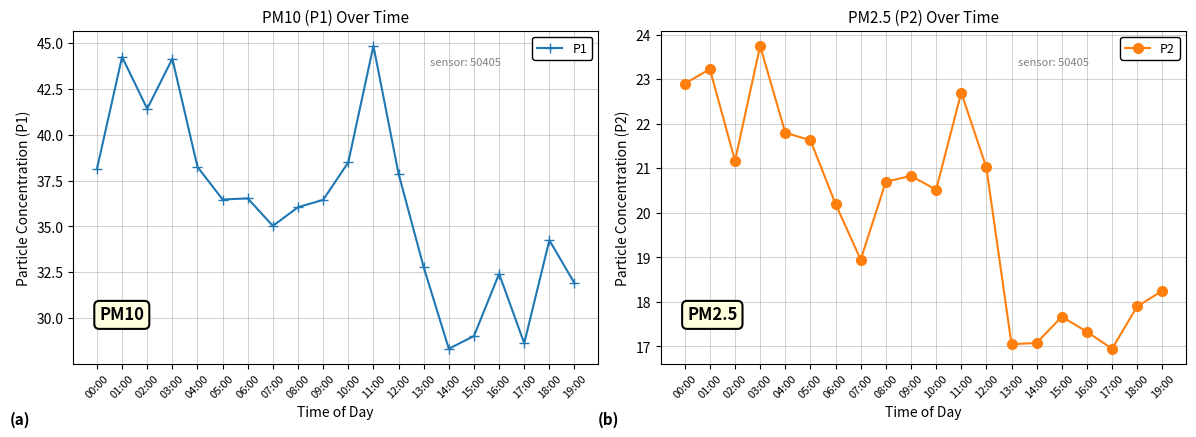

At which label does P1 reach its minimum?

14:00